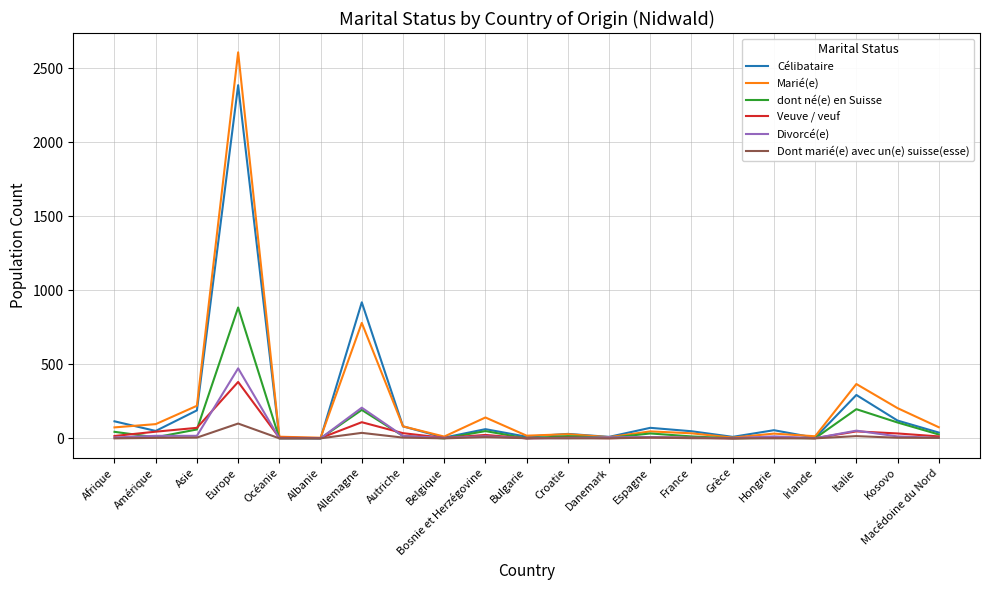

At which category is the sum across all series the highest?

Europe